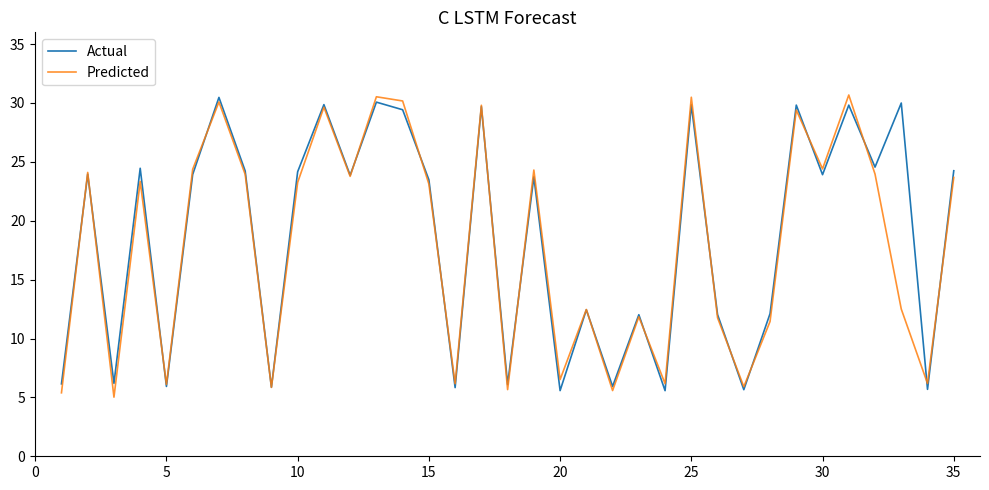

What is the minimum value shown in the chart?

5.0